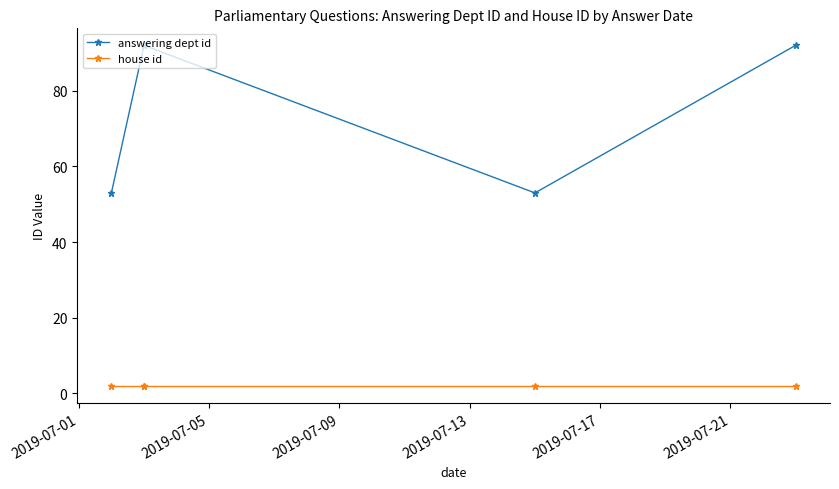

Rank the series by their average value, from lowest to highest.

house id, answering dept id